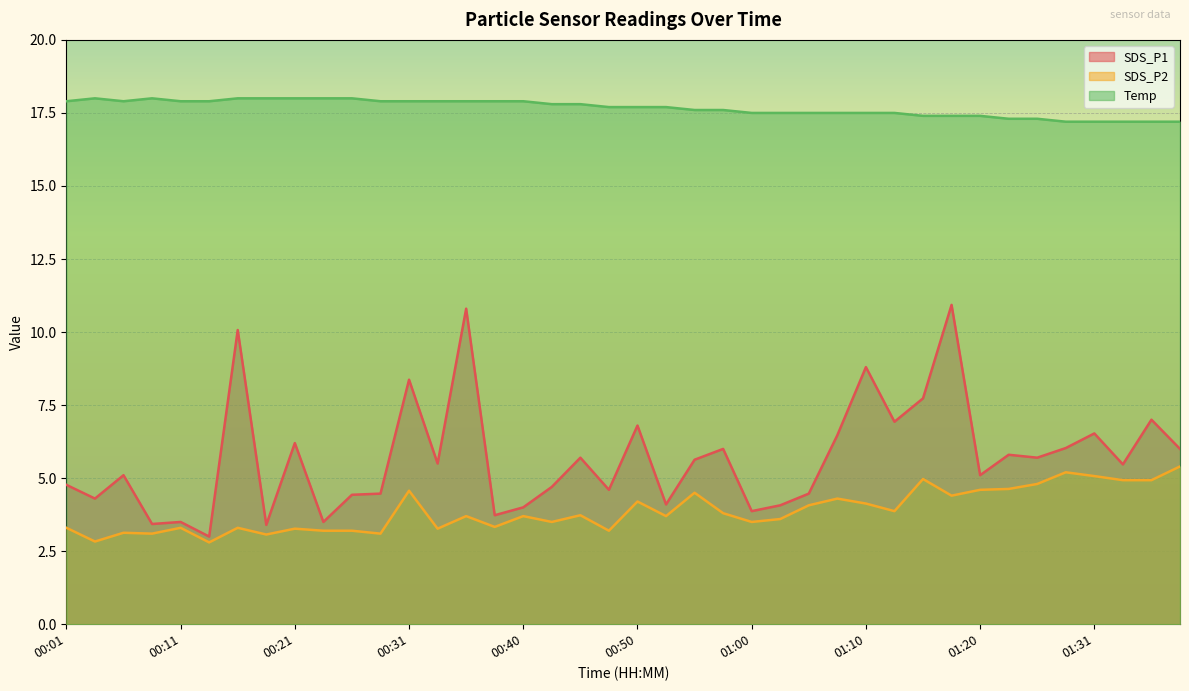

At which label does SDS_P2 reach its peak?

01:38